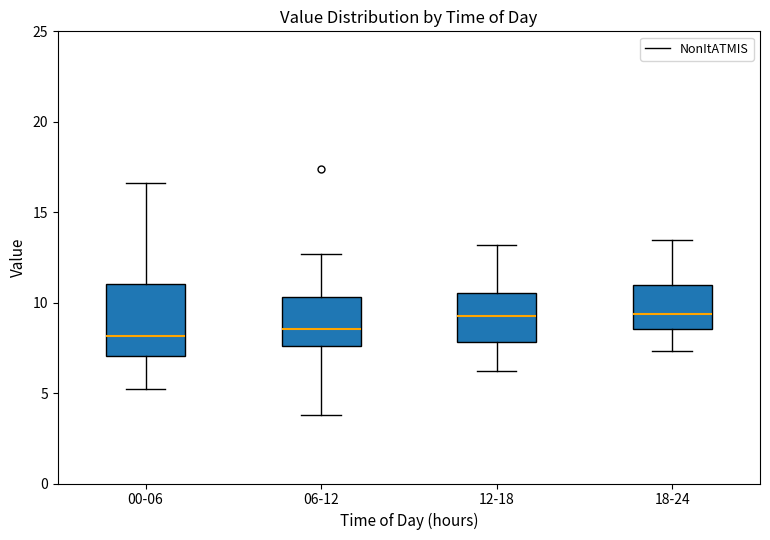

Where does the upper whisker of the box for 00-06 end on the y-axis? The values are not printed on the chart, so give them approximately, as read against the axis.

16.5